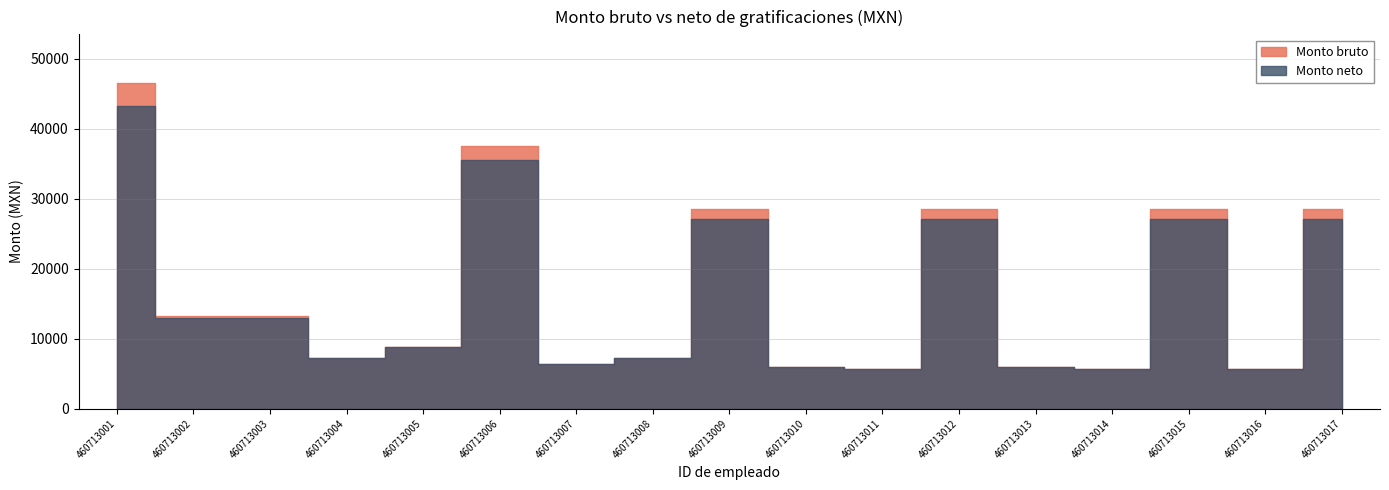

What is the difference between the Monto neto values at 460713003 and 460713001?

30203.8